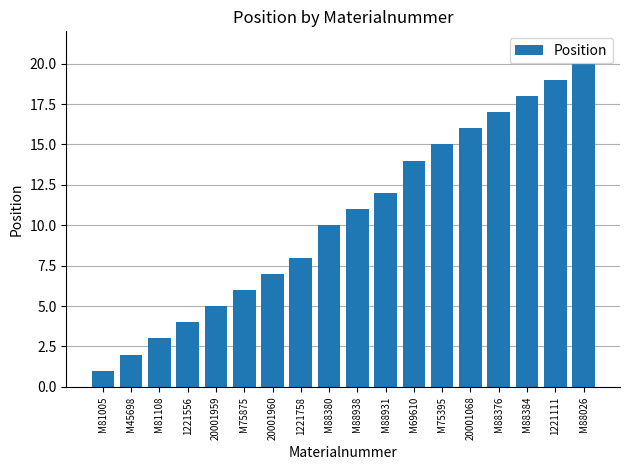

What position from the left is M88380?

9